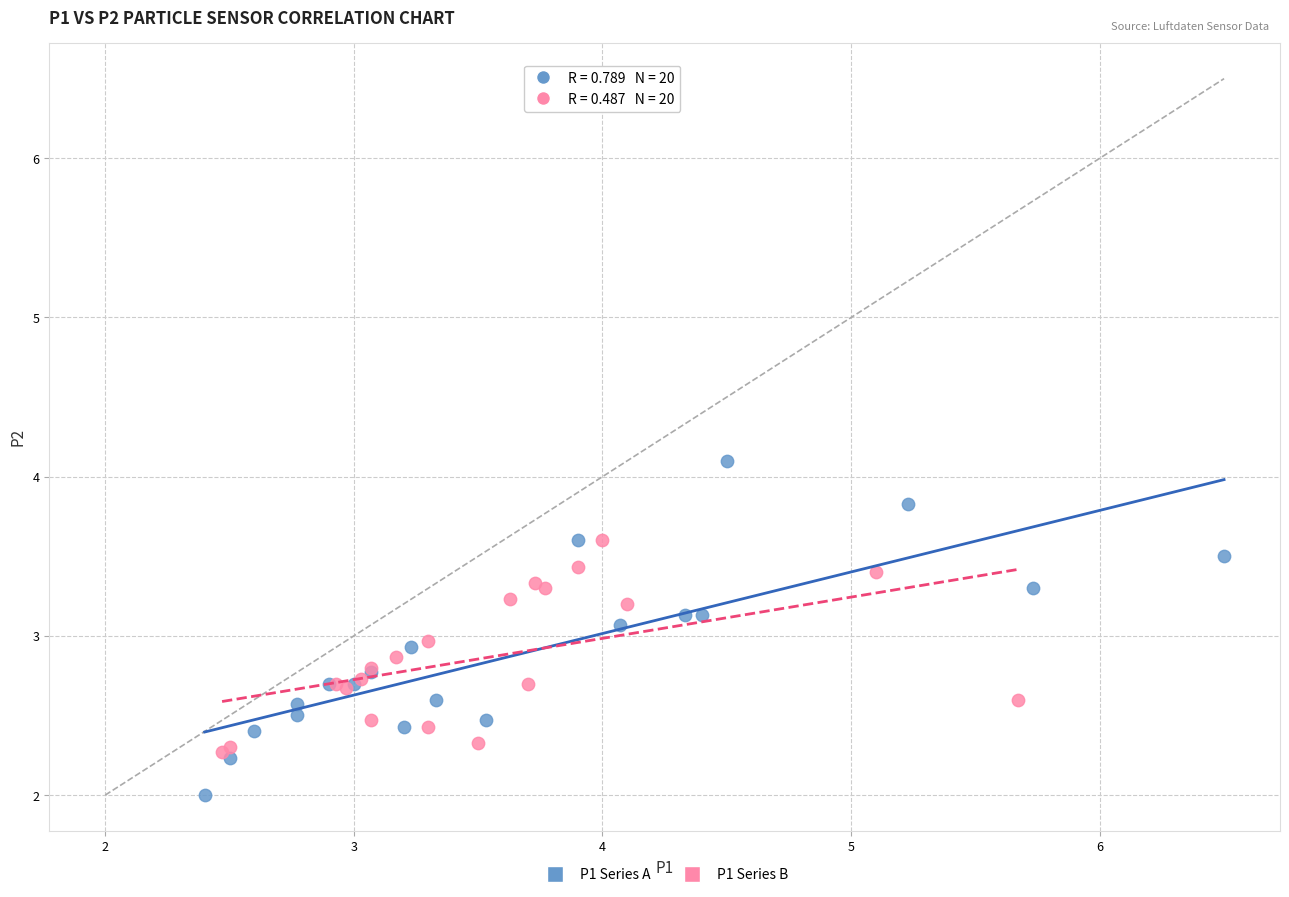

Which series reaches the minimum Y coordinate?

P1 Series A